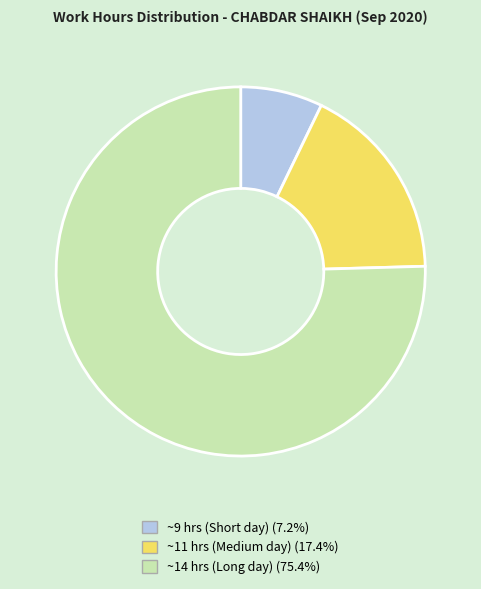

Is there a majority slice in this chart?

Yes